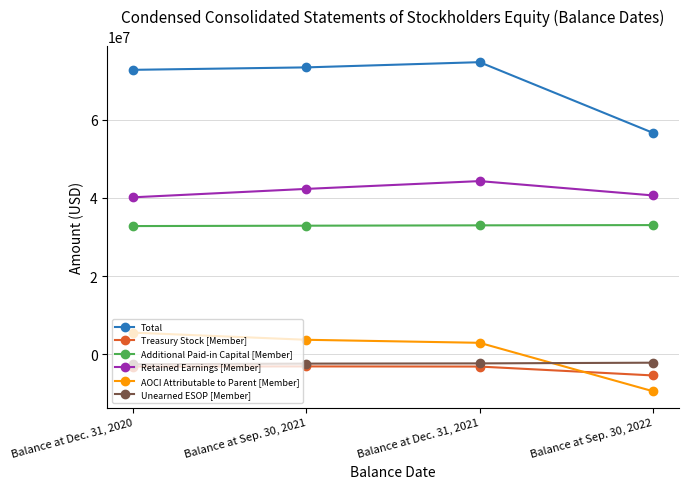

At which category does the chart reach its peak across all series?

Balance at Dec. 31, 2021